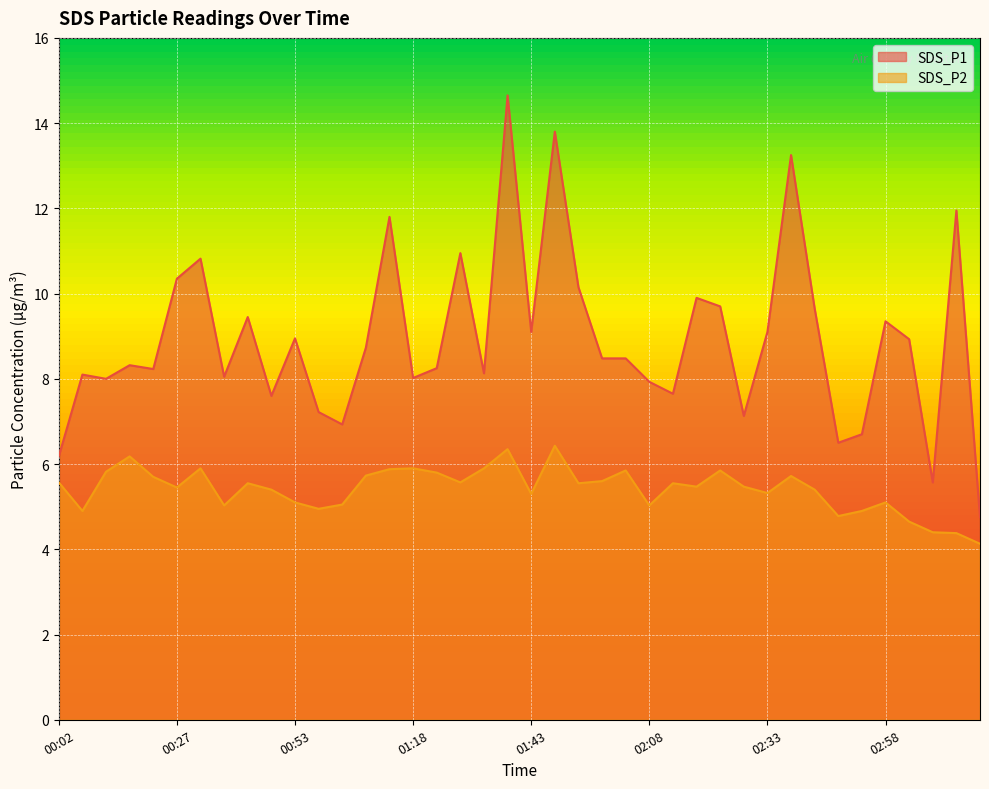

List the series in order of their overall mean, lowest first.

SDS_P2, SDS_P1